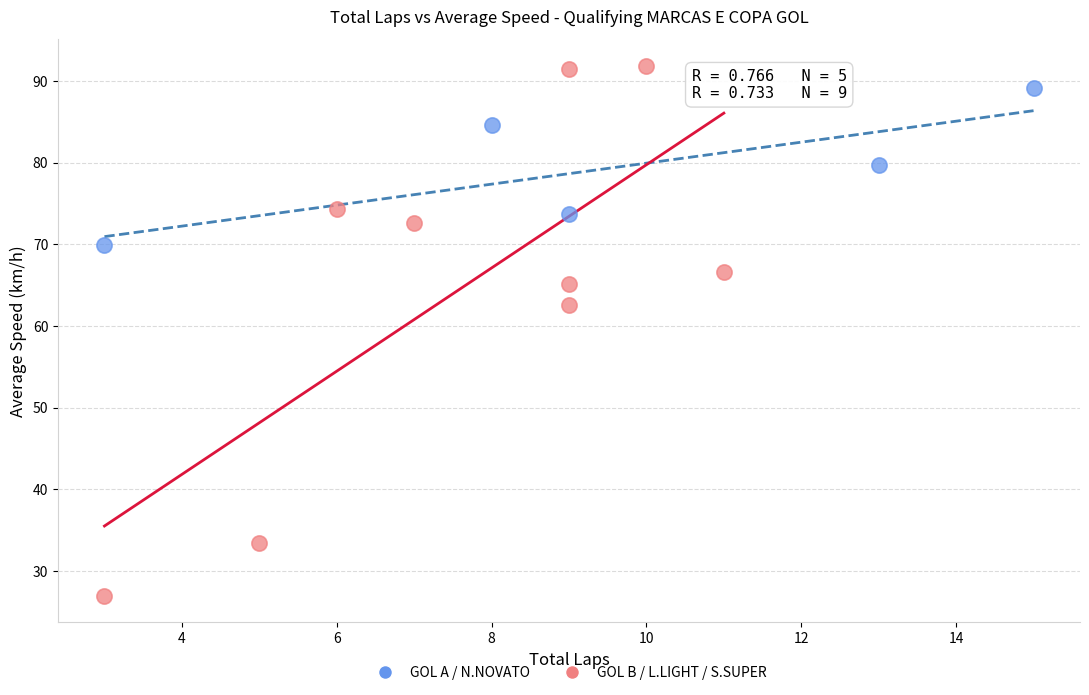

Which series has the widest spread of Y values?

GOL B / L.LIGHT / S.SUPER